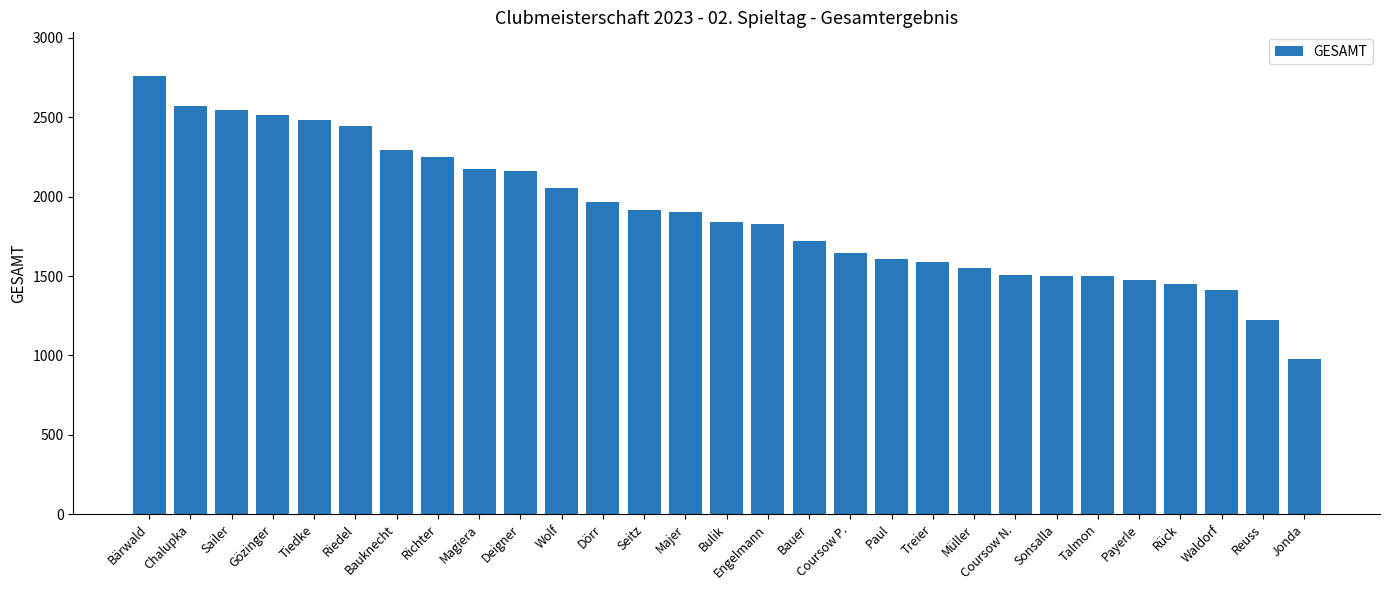

Between Treier and Bulik, which is larger?

Bulik